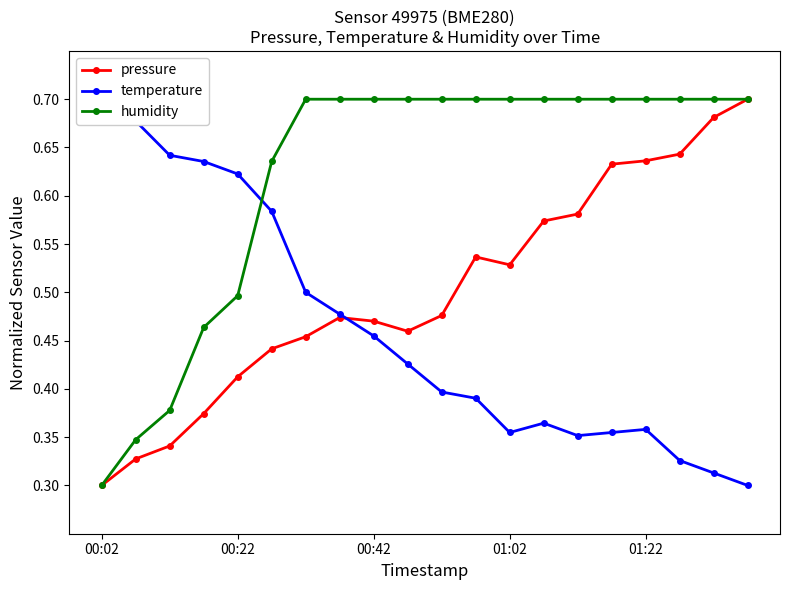

At which label is humidity closest to 0?

00:02